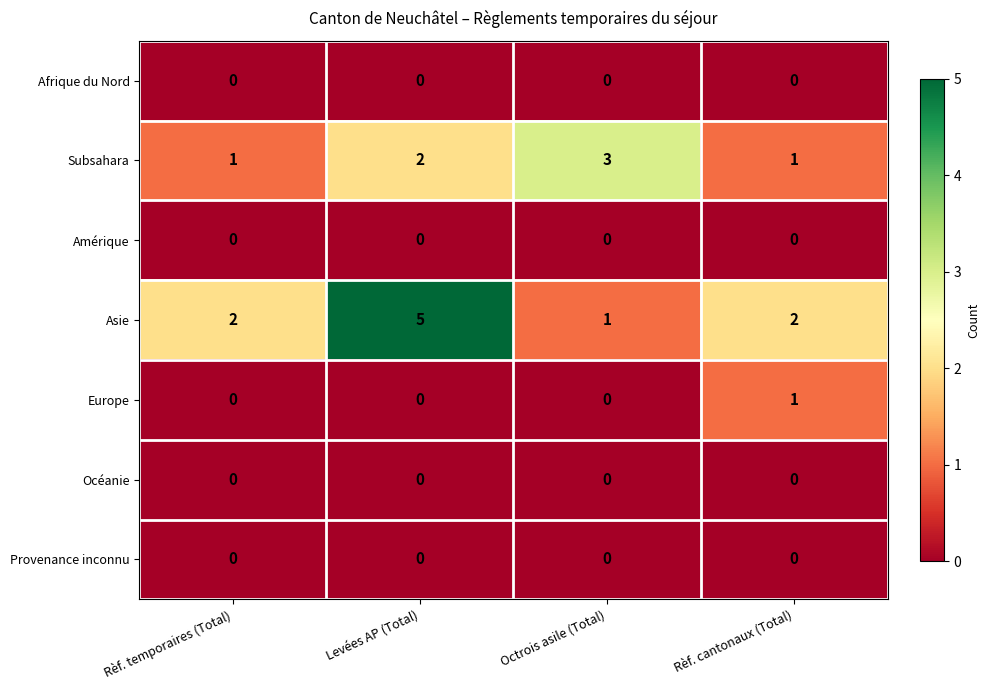

Which category has the highest value across all series?

Levées AP (Total)